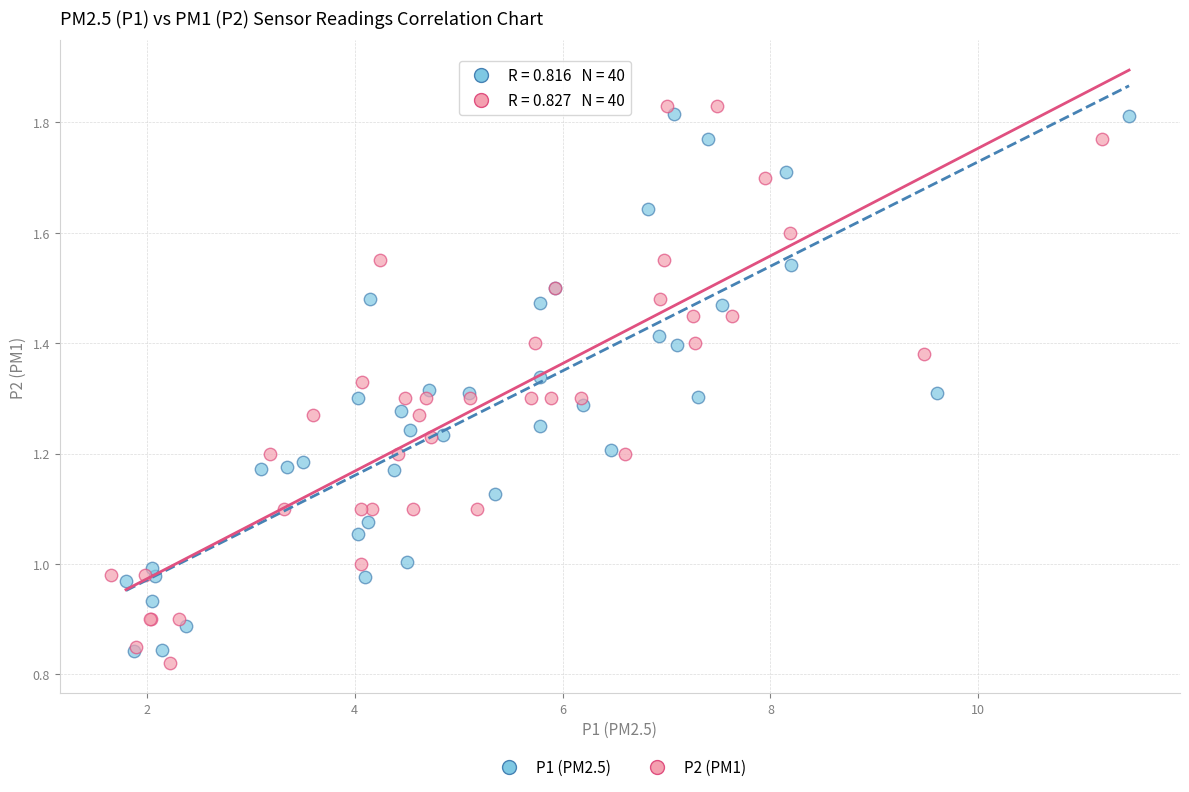

What are all the series names shown in the legend?

P1 (PM2.5), P2 (PM1)